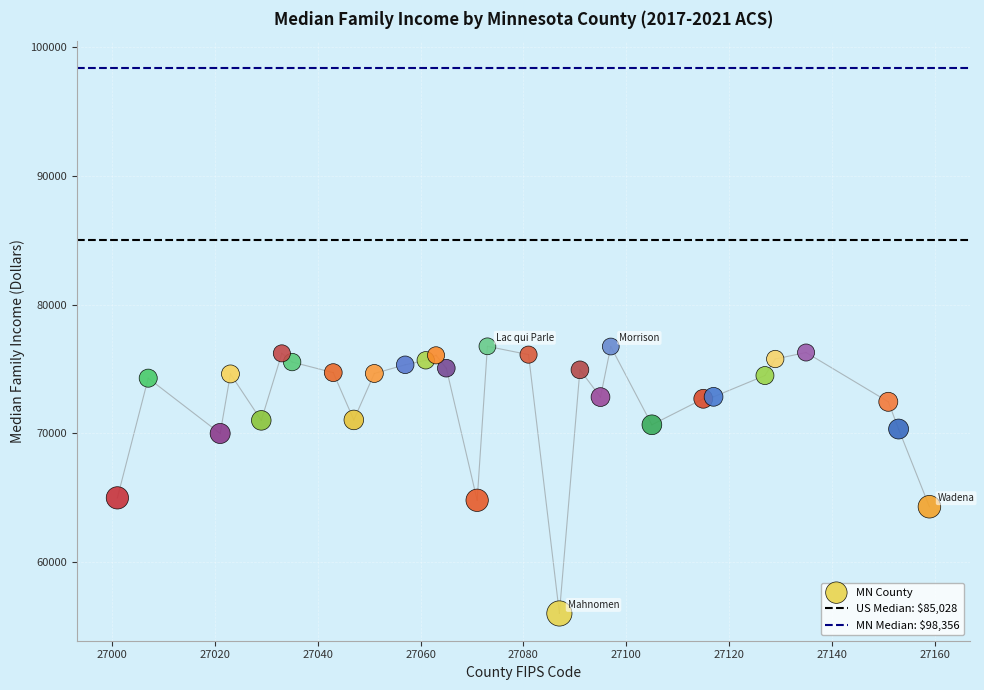

What is the range of X values (max minus min)?

158